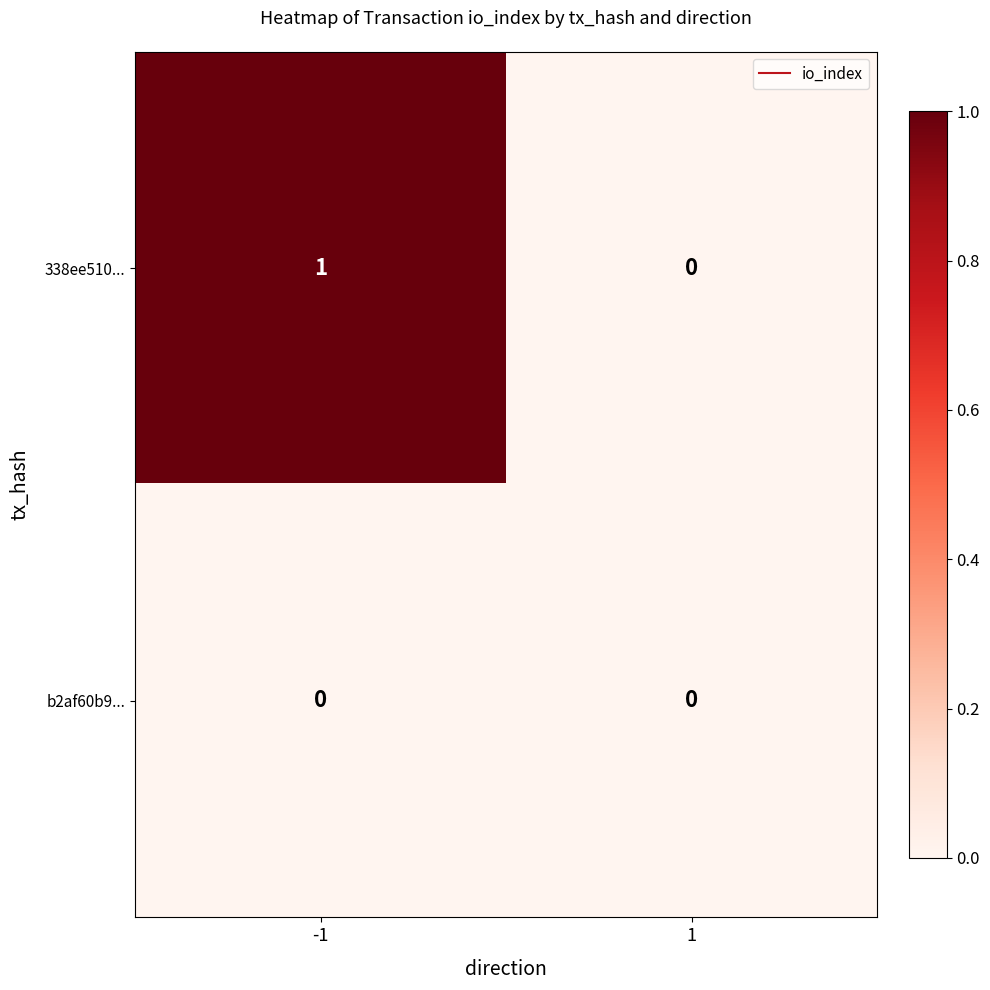

At which category is the sum across all series the highest?

-1